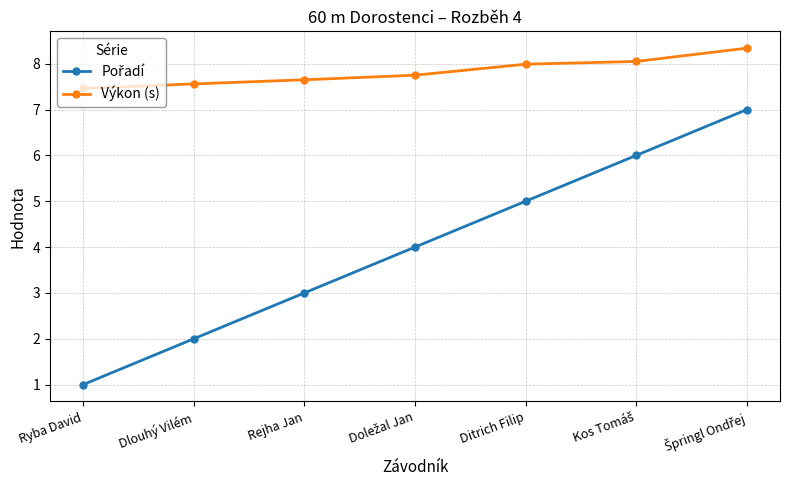

How many data points does each series have?

7